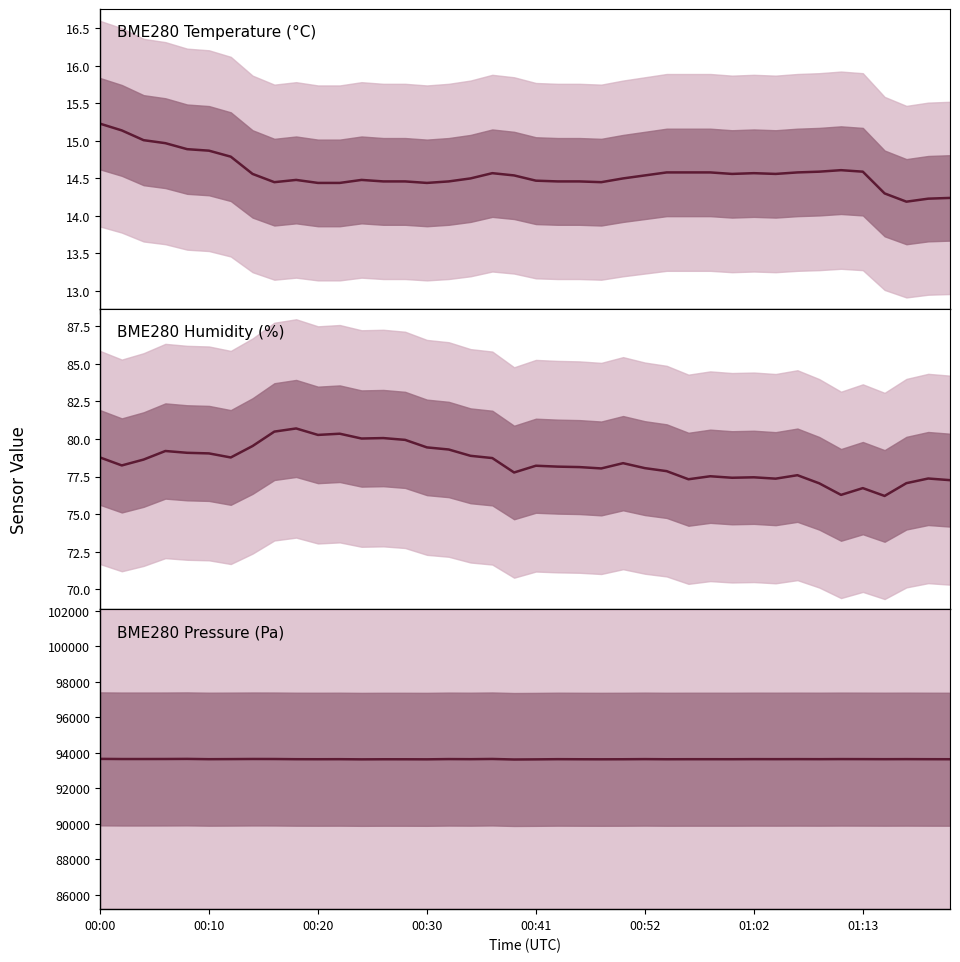

Which has a higher value, 16 or 32?

32